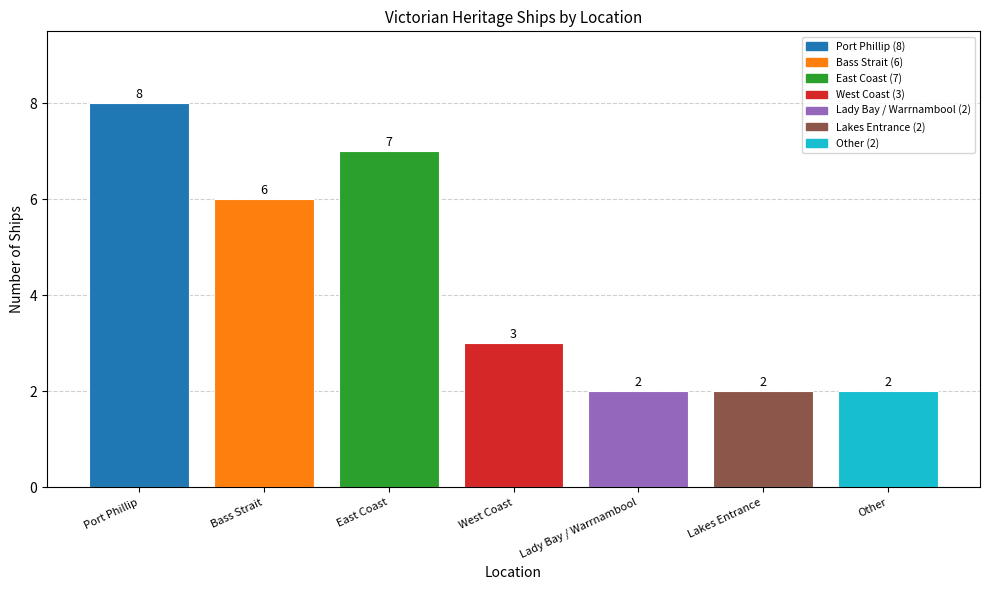

What is the sum of the values at Lady Bay / Warrnambool and East Coast?

9